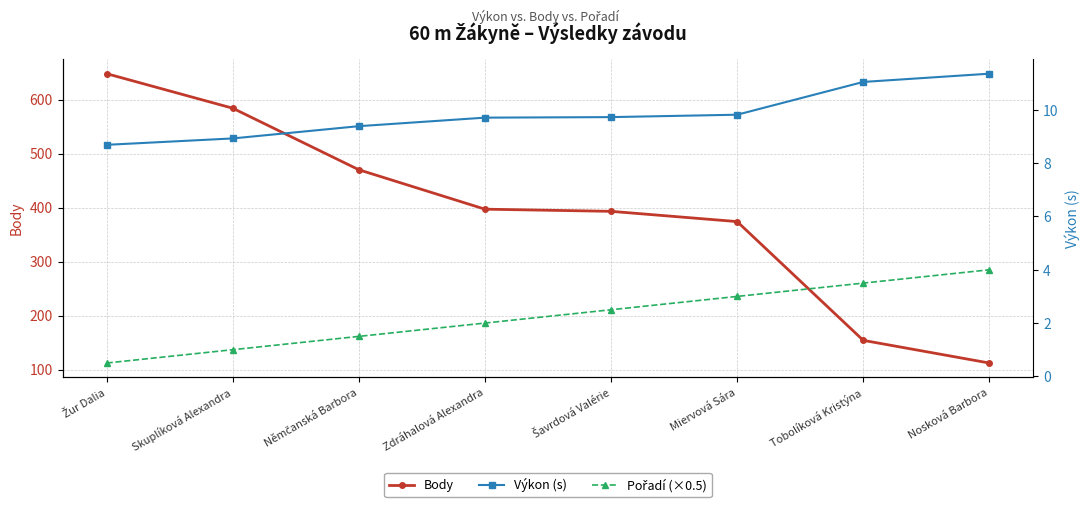

At which label does Výkon (s) reach its minimum?

Žur Dalia